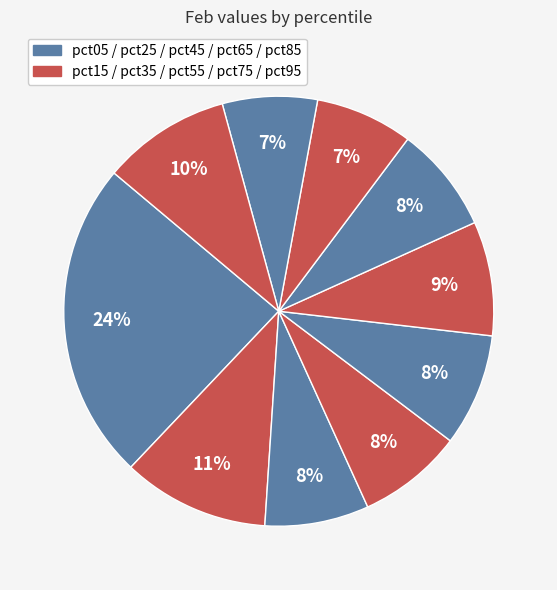

Which slice is the smallest?

pct85